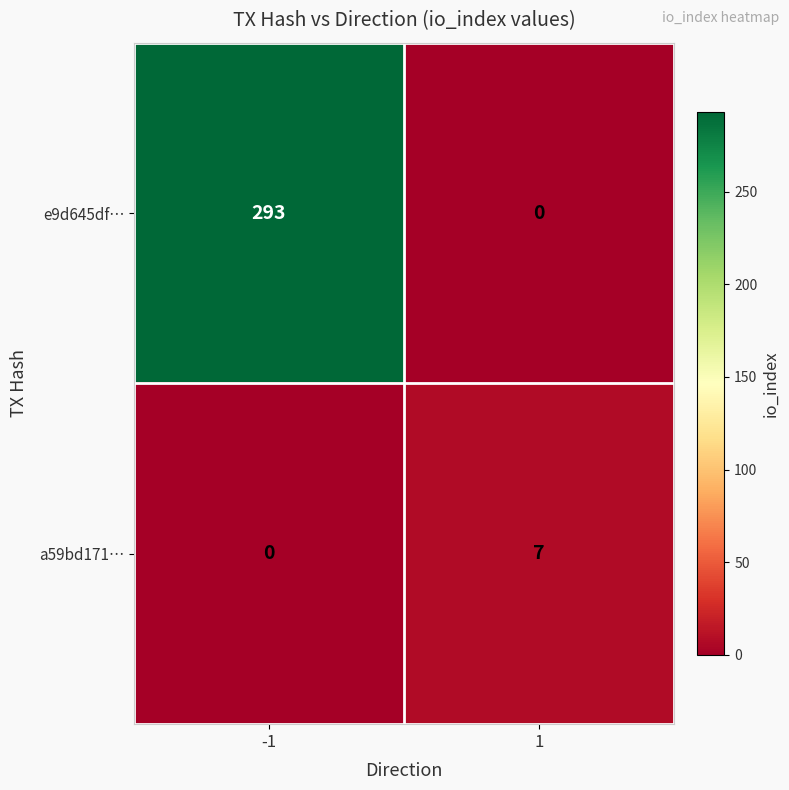

At 1, list the series in order from largest to smallest.

a59bd171…, e9d645df…